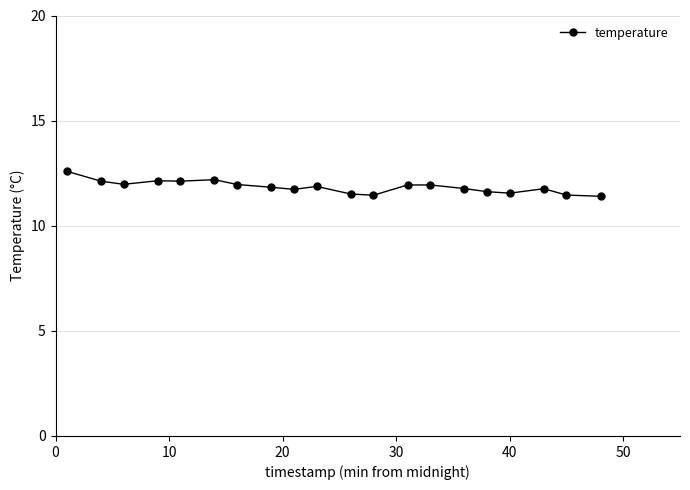

What is the sum of all values?

236.9